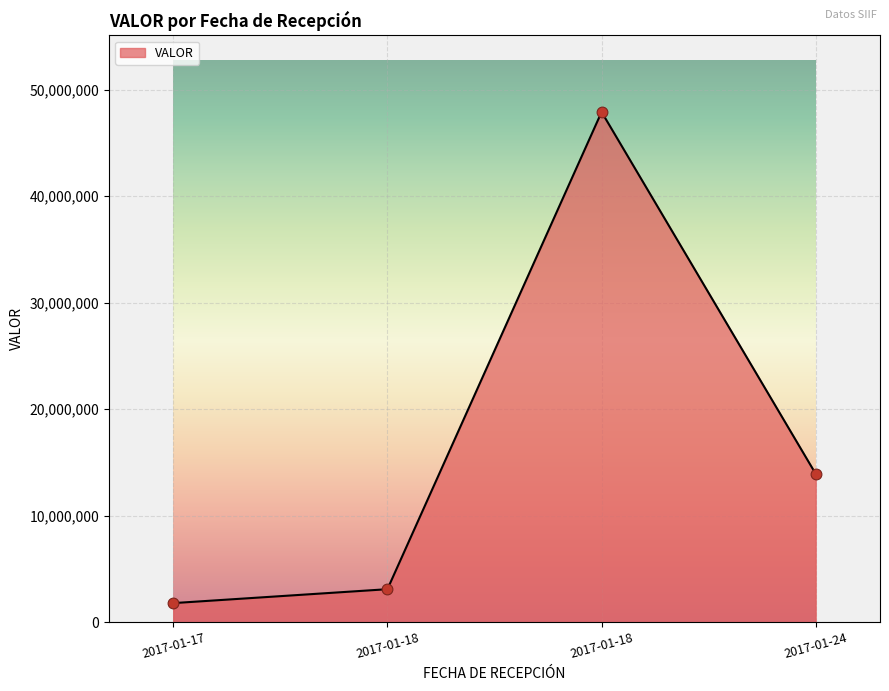

Approximately how many times larger is the value at 2017-01-24 compared to 2017-01-18?

0.3